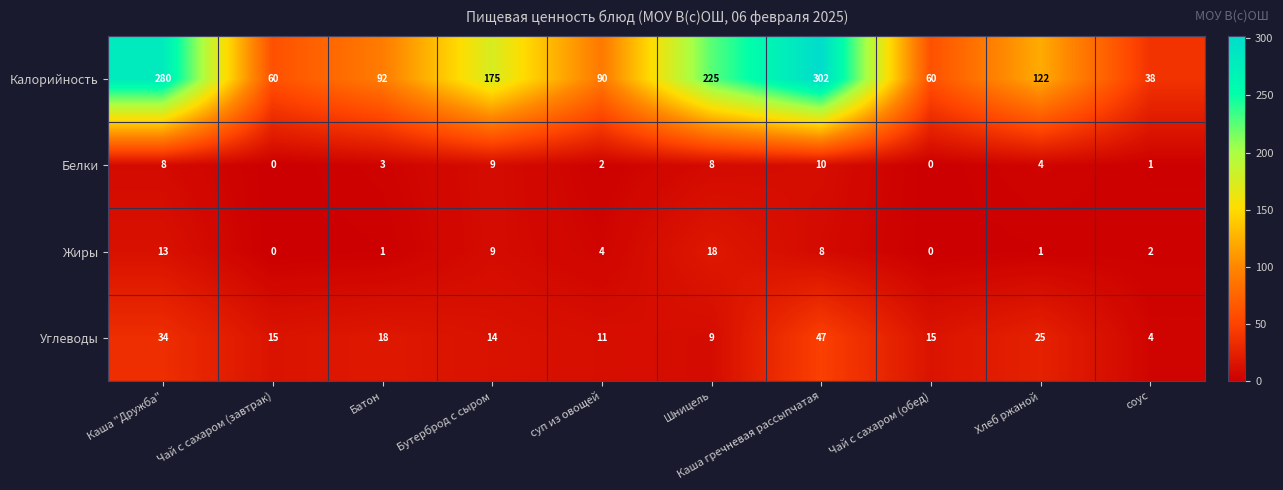

The Жиры series shows -6 at Чай с сахаром (обед). True or false?

False